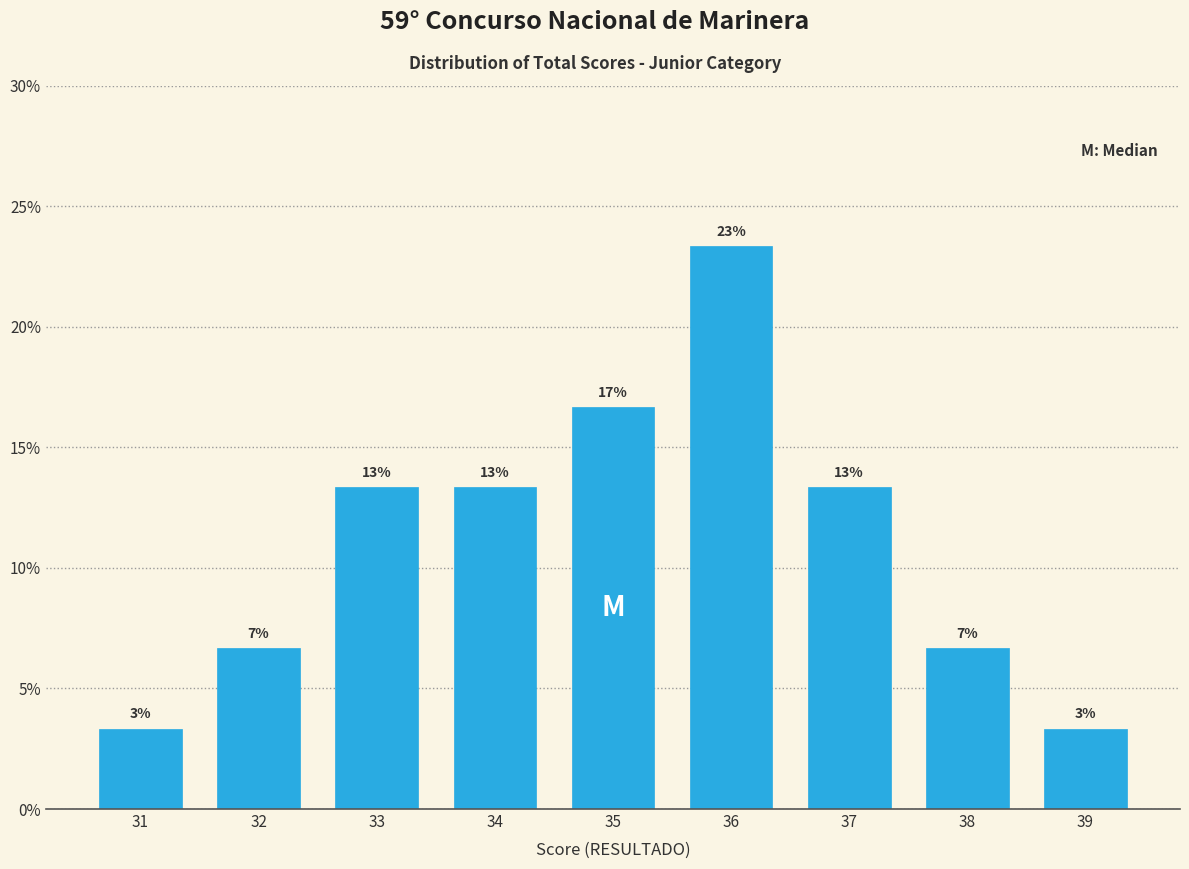

How many bars are there in total?

9